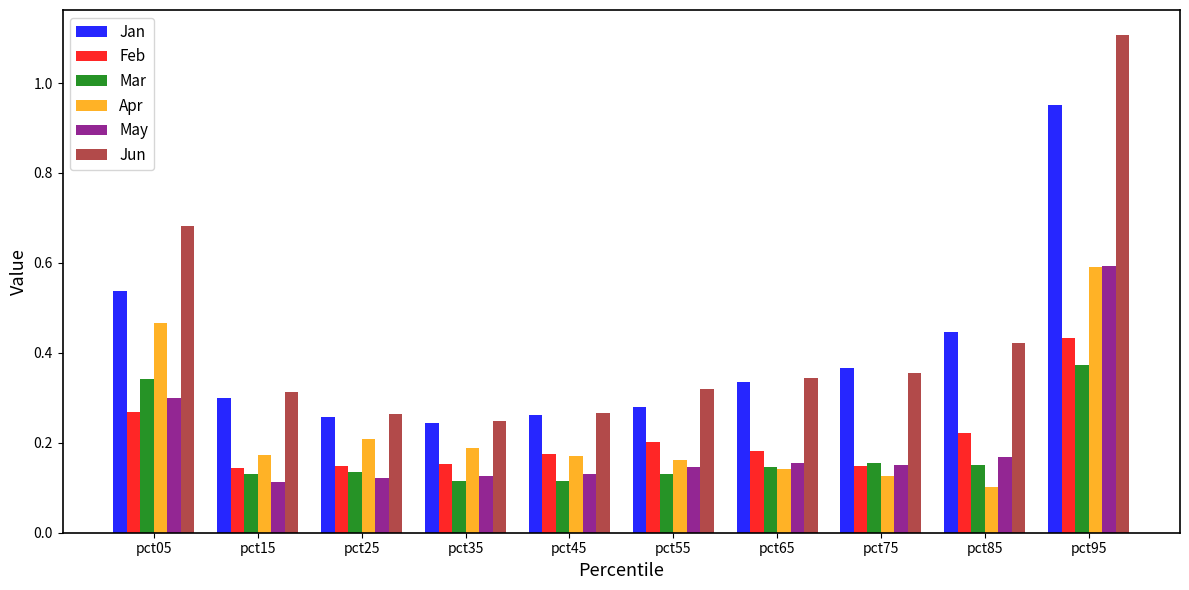

What is the difference between the maximum and second lowest values in the Jun series?

0.8